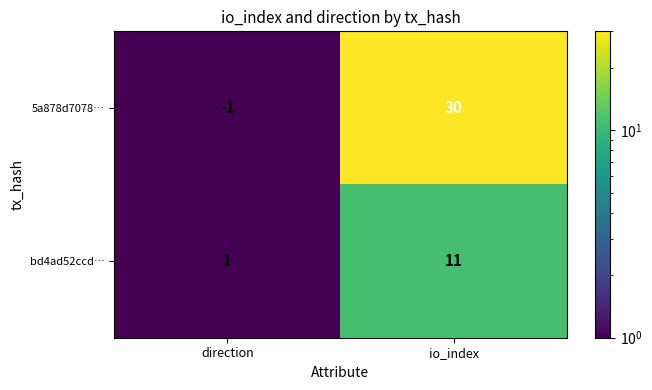

List the series in order of their overall mean, lowest first.

bd4ad52ccd…, 5a878d7078…